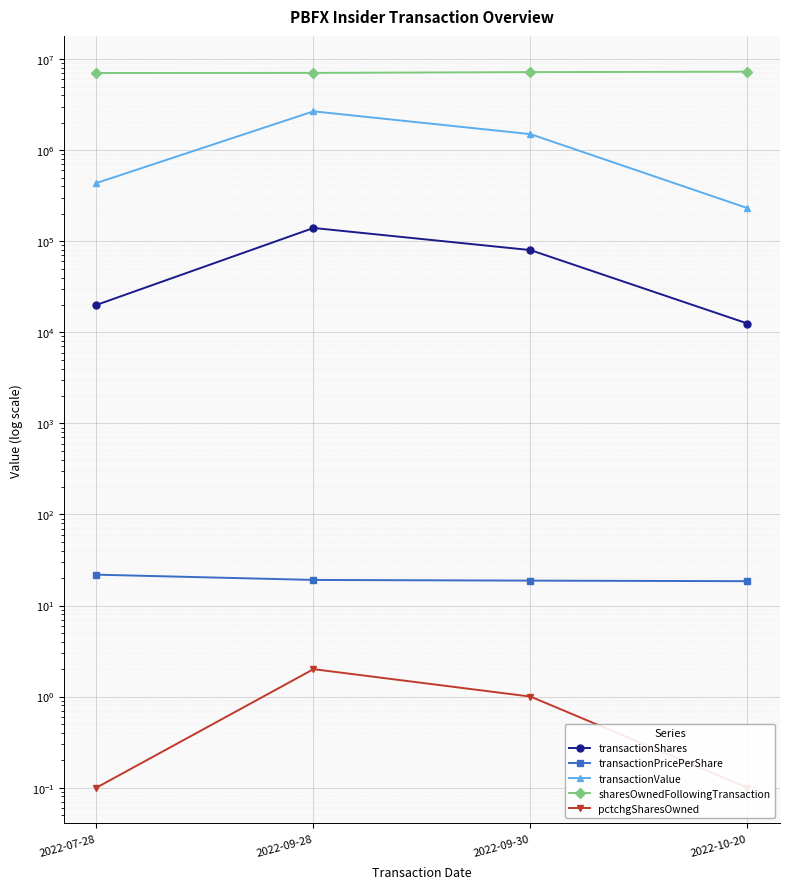

What is the sum of the transactionShares values at 2022-10-20 and 2022-09-28?

152500.0